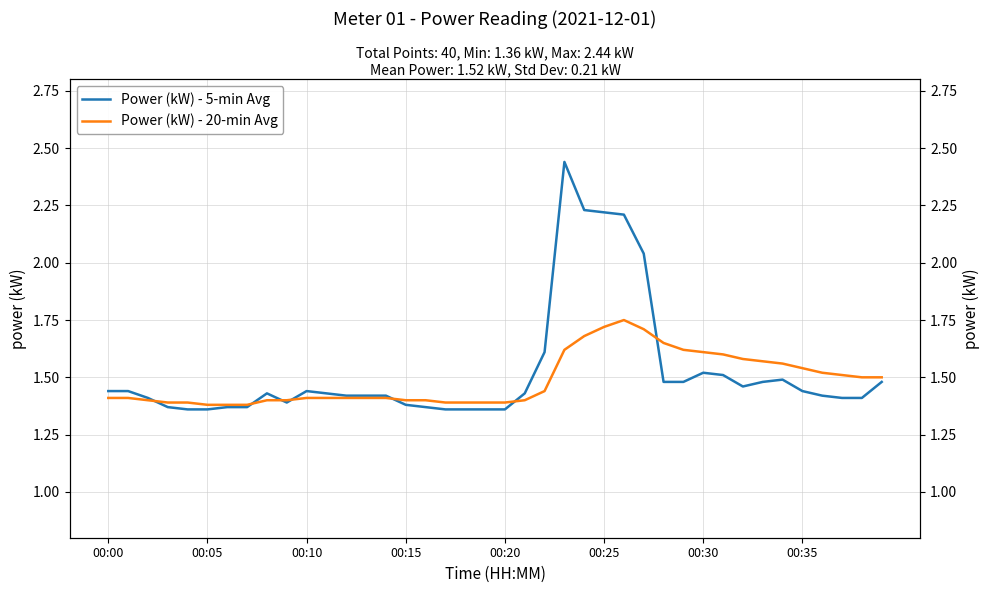

List the labels in order of Power (kW) - 5-min Avg value, largest first.

23, 24, 25, 26, 27, 22, 30, 31, 34, 28, 29, 33, 39, 32, 00:00, 00:05, 10, 35, 8, 11, 21, 12, 13, 14, 36, 00:10, 37, 38, 9, 15, 00:15, 00:30, 00:35, 16, 00:20, 00:25, 17, 18, 19, 20